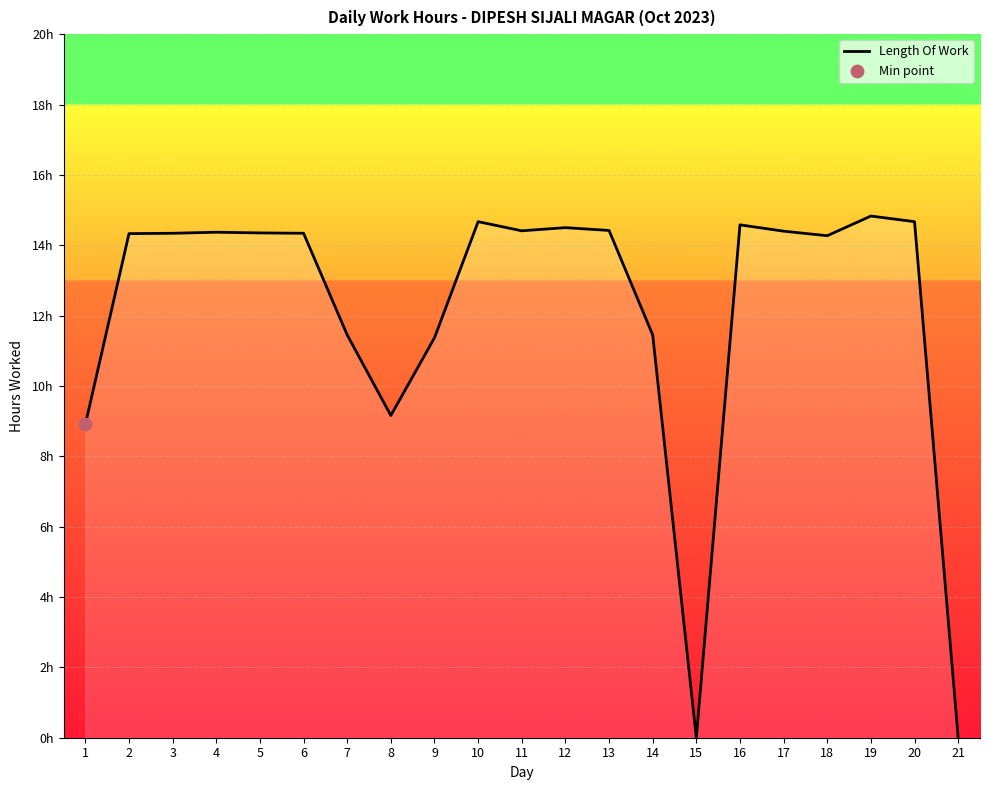

Does the chart have visible grid lines?

Yes